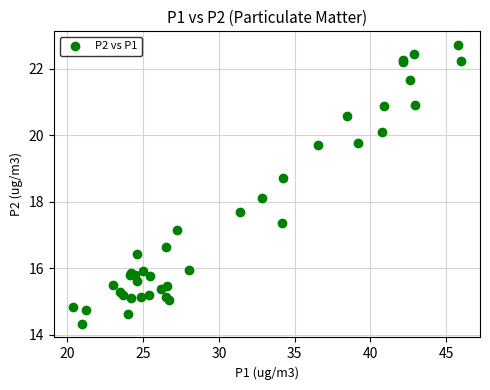

What Y value in the scatter plot is closest to 18?

18.1